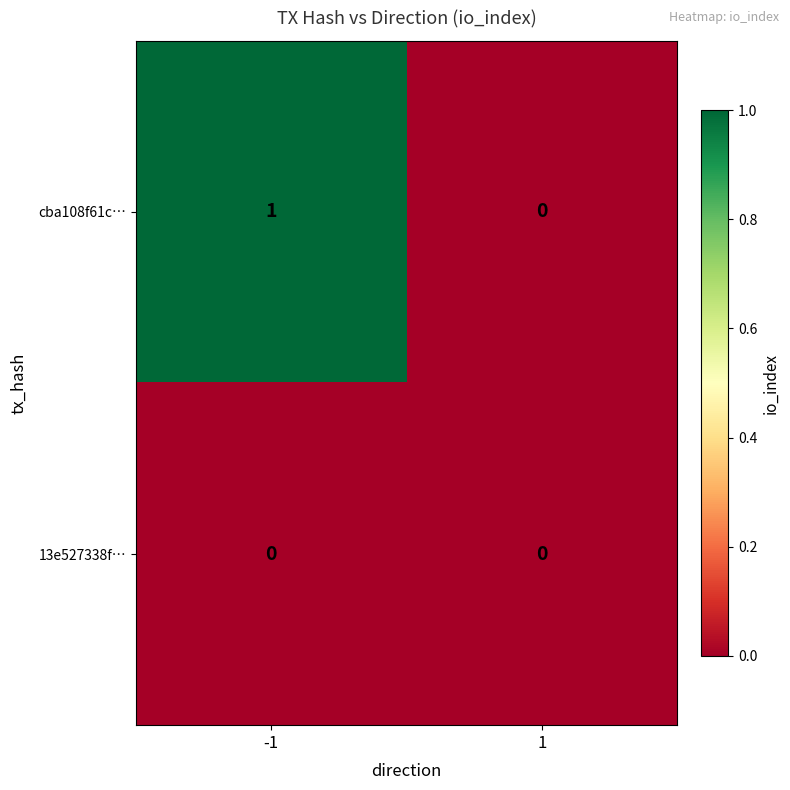

Reading left to right, what are all the values shown in this chart?

cba108f61c…: -1=1	1=0
13e527338f…: -1=0	1=0